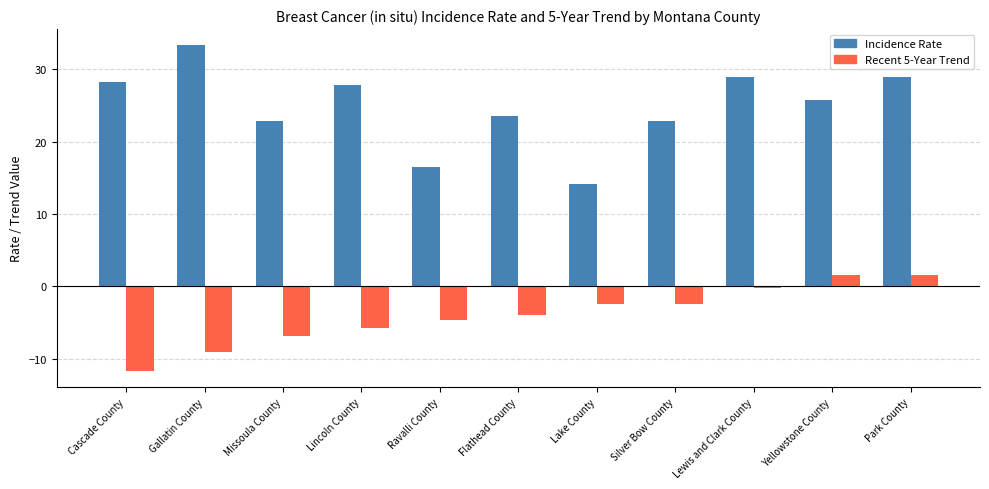

Rank the series by their maximum value, from lowest to highest.

Recent 5-Year Trend, Incidence Rate